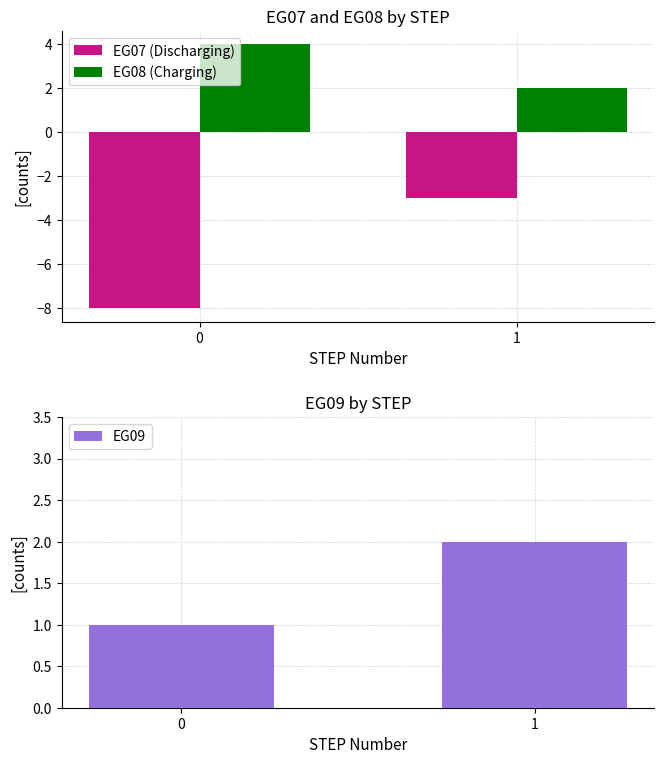

Rank the series by their maximum value, from lowest to highest.

EG07 (Discharging), EG09, EG08 (Charging)